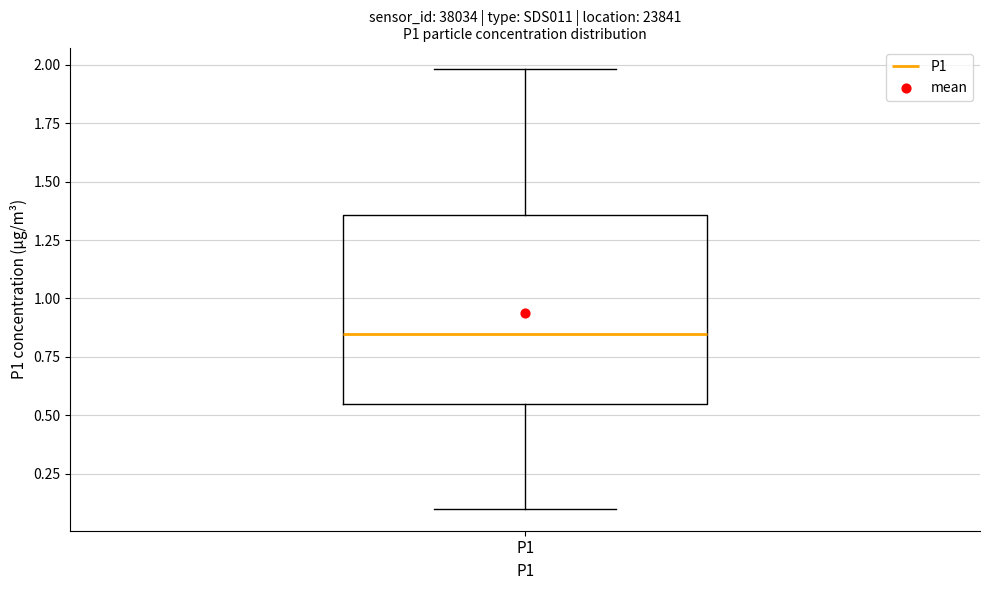

Where does the lower whisker of the box for P1 end on the y-axis? The values are not printed on the chart, so give them approximately, as read against the axis.

0.10